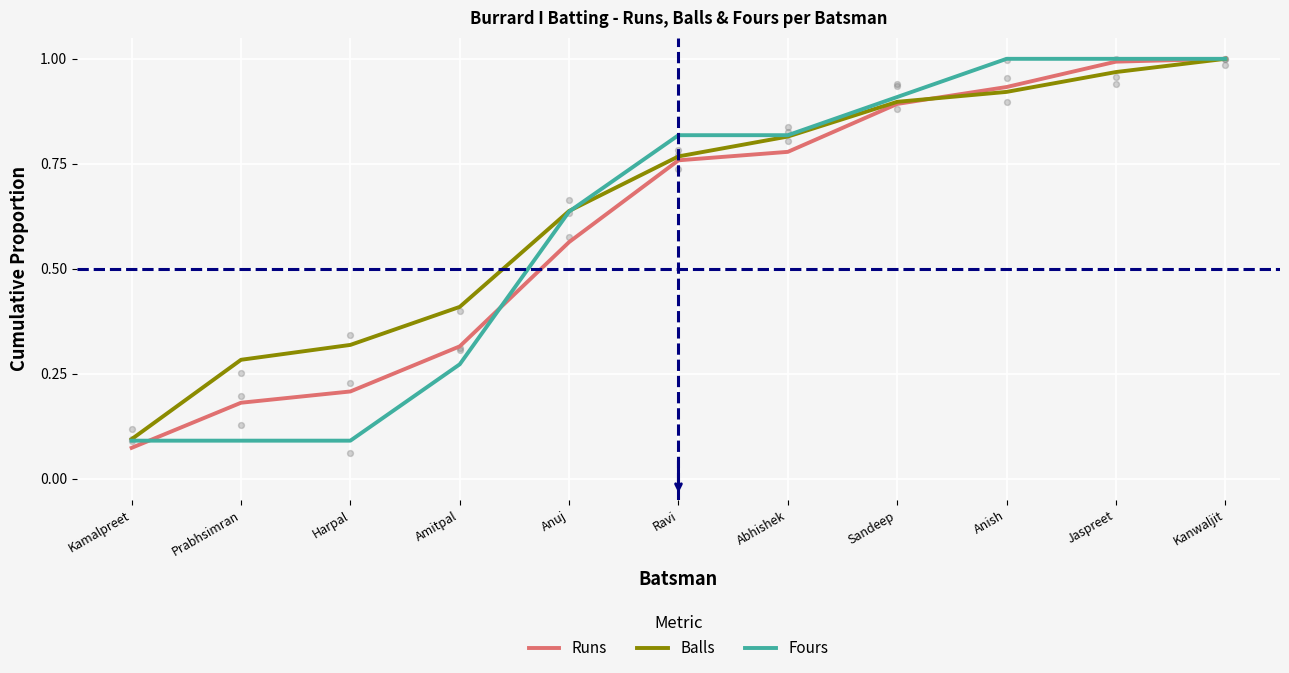

What is the total value across all series at Anish?

2.9